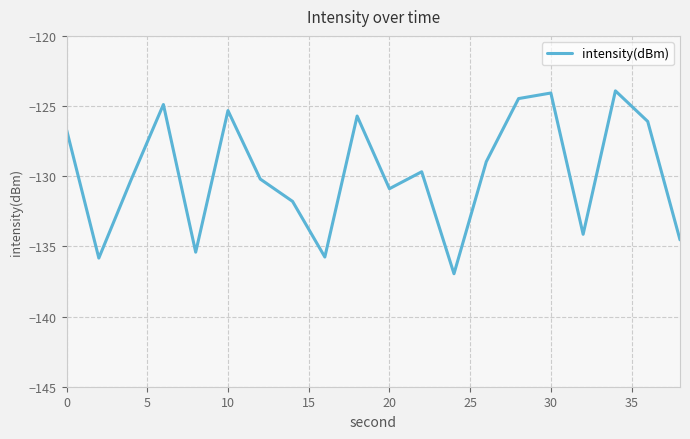

What is the difference between the second highest and second lowest values?

11.8